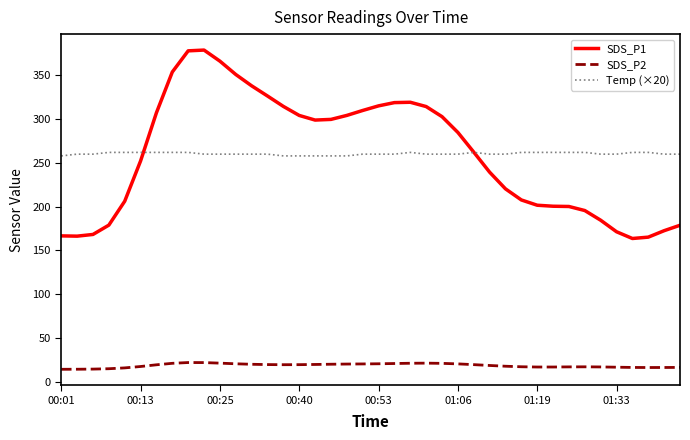

What is the maximum value for Temp (×20)?

262.0